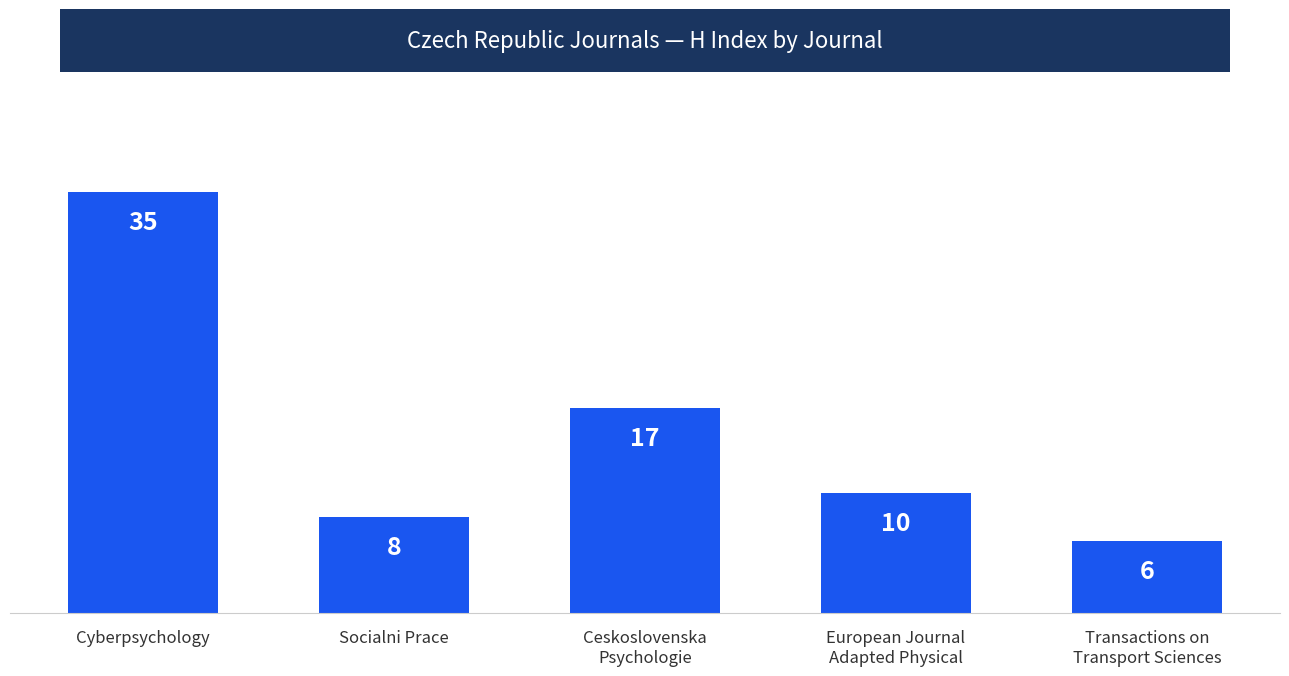

Approximately how many times larger is the value at Socialni Prace compared to Transactions on
Transport Sciences?

1.3